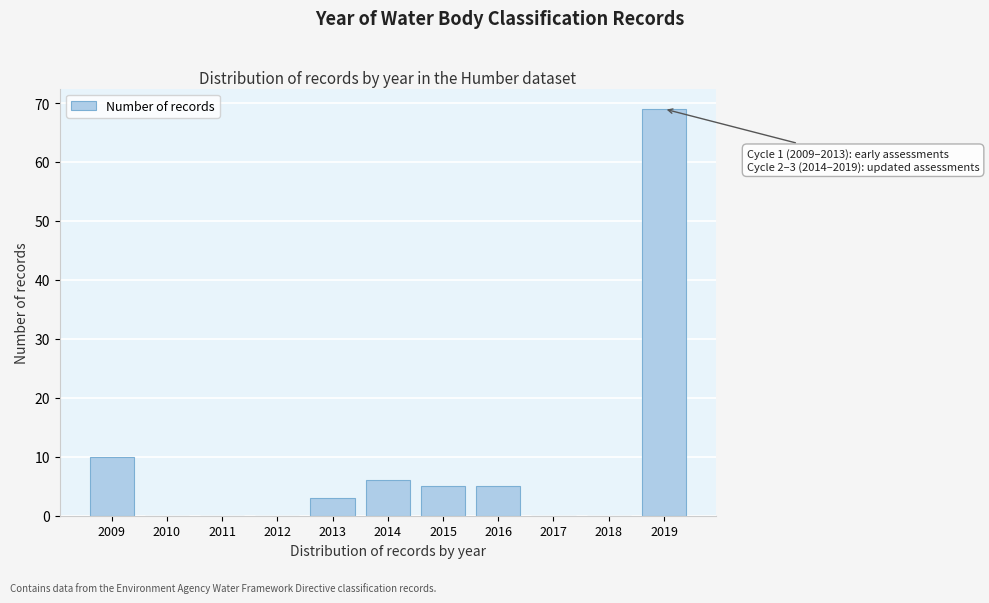

Which range on the x-axis has the tallest bar?

2018.5 to 2019.5